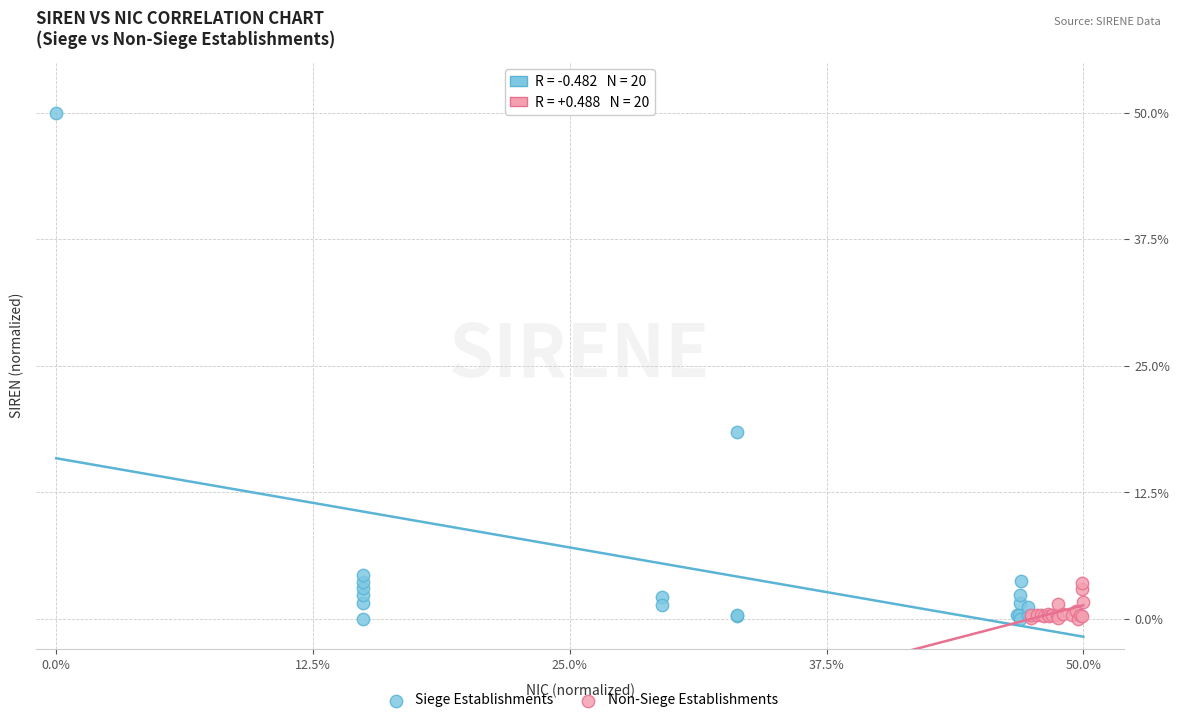

What are all the series names shown in the legend?

Siege Establishments, Non-Siege Establishments